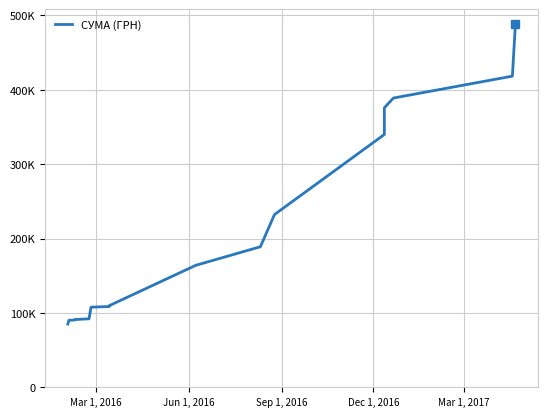

Does the chart display data point markers on the line(s)?

No